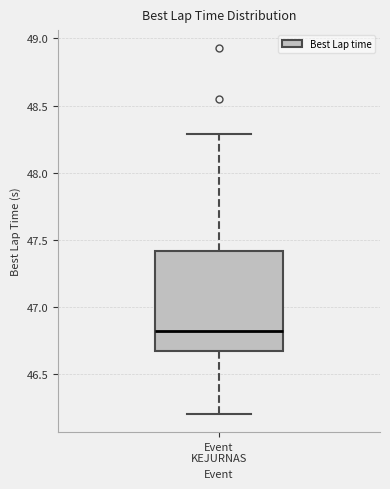

Read this box plot against the y-axis: the position of the median line, the range covered by the box, and the ends of both whiskers. The values are not printed on the chart, so give them approximately, as read against the axis.

median 46.80, box 46.65 to 47.40, whiskers 46.20 to 48.30